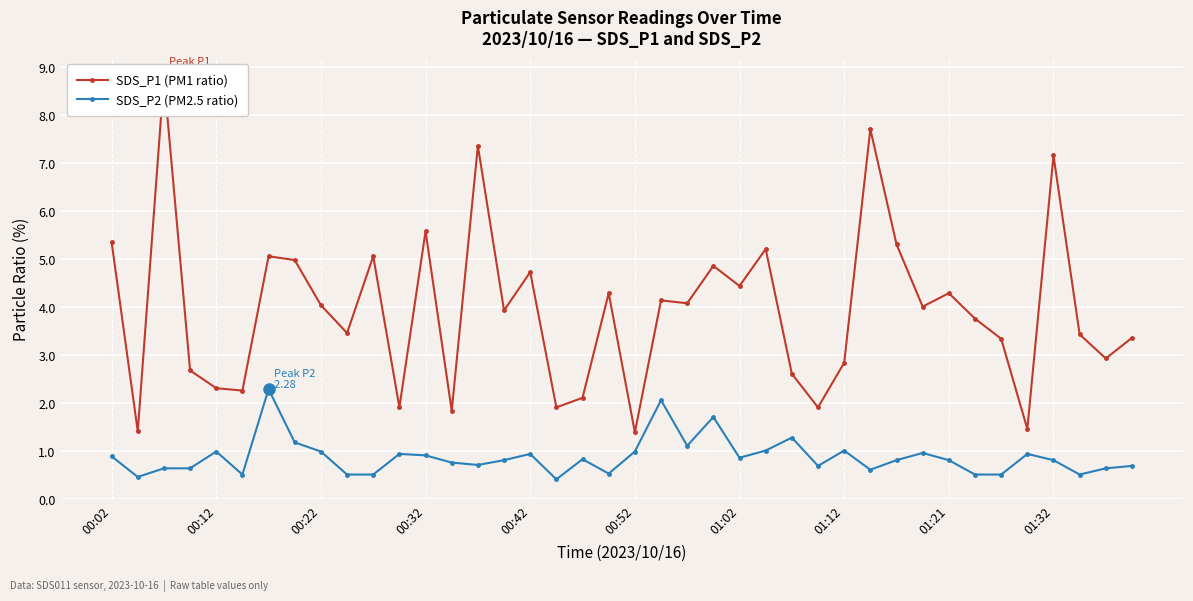

True or false: SDS_P2 (PM2.5 ratio) has more than 2 interior local peaks.

True